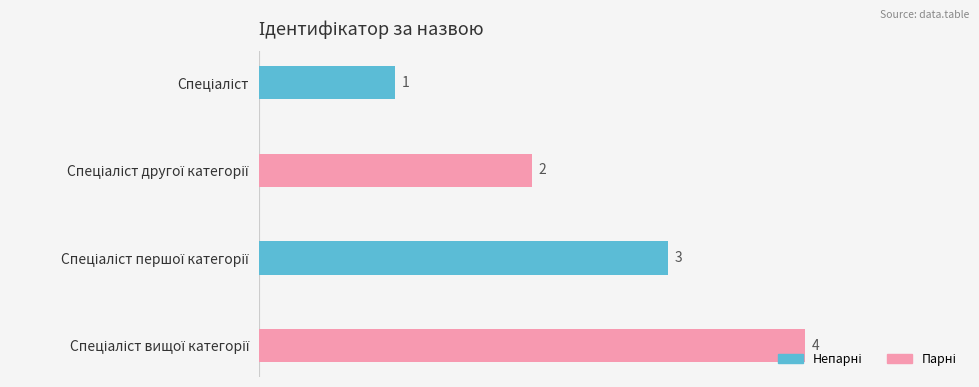

How many bars are there in total?

4